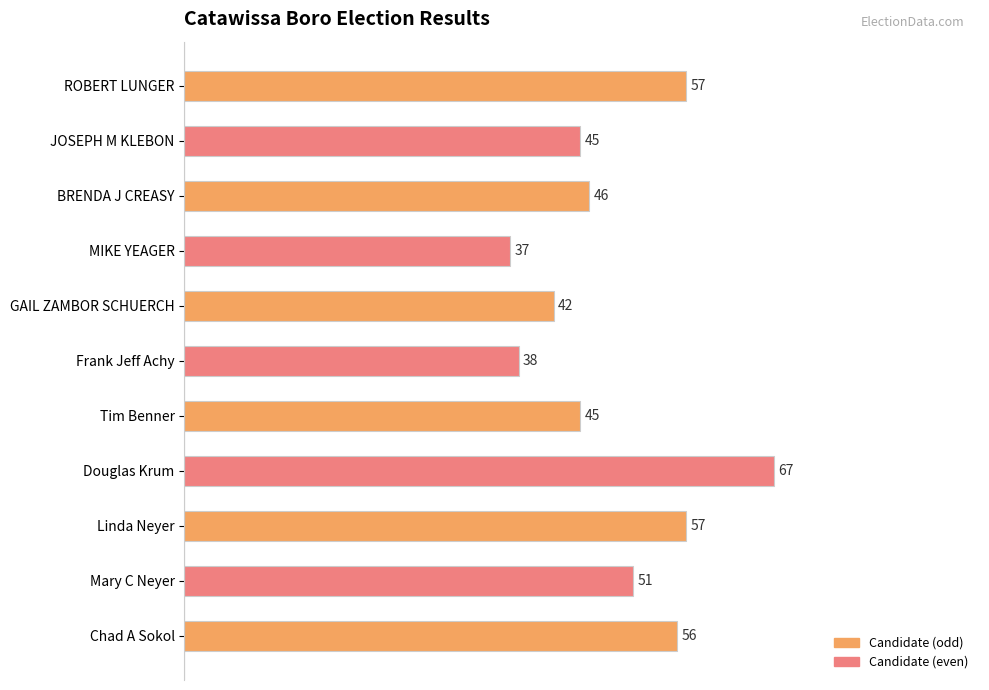

Reading top to bottom, what are all the values shown in this chart?

57	45	46	37	42	38	45	67	57	51	56